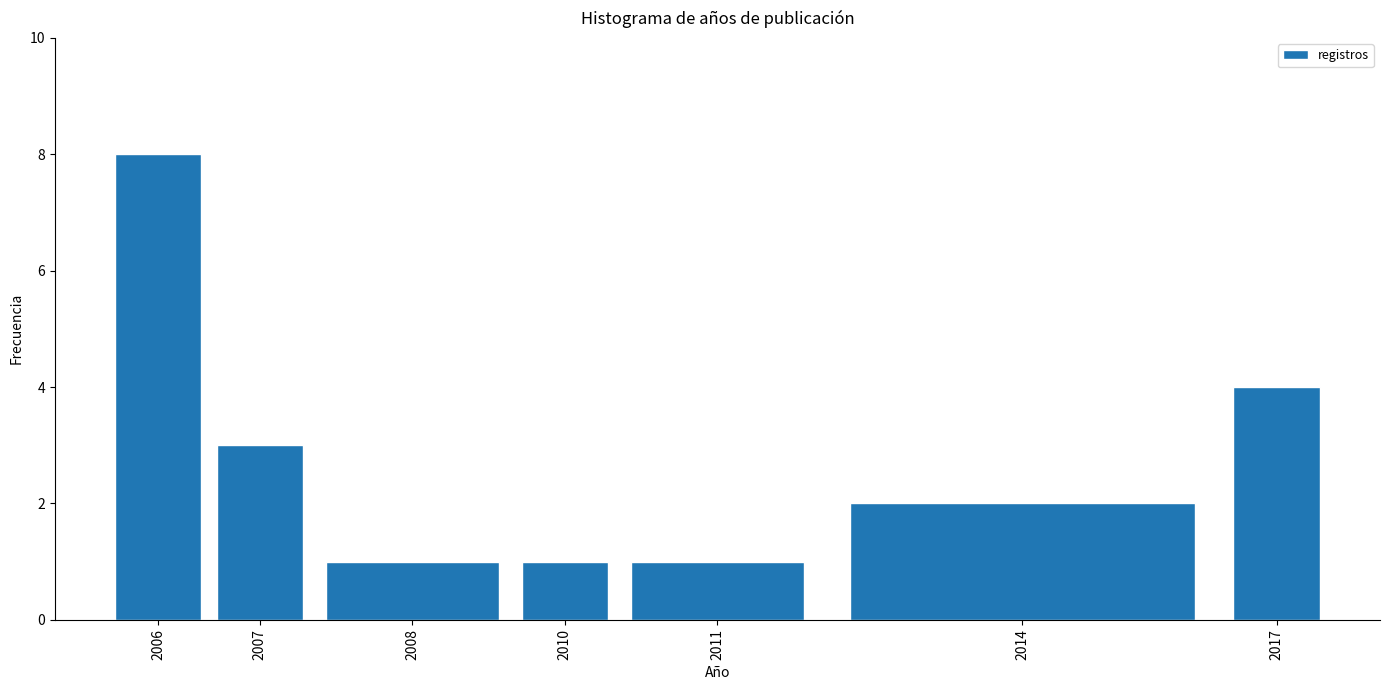

Reading left to right, list all the values displayed in this chart.

8	3	1	1	1	2	4